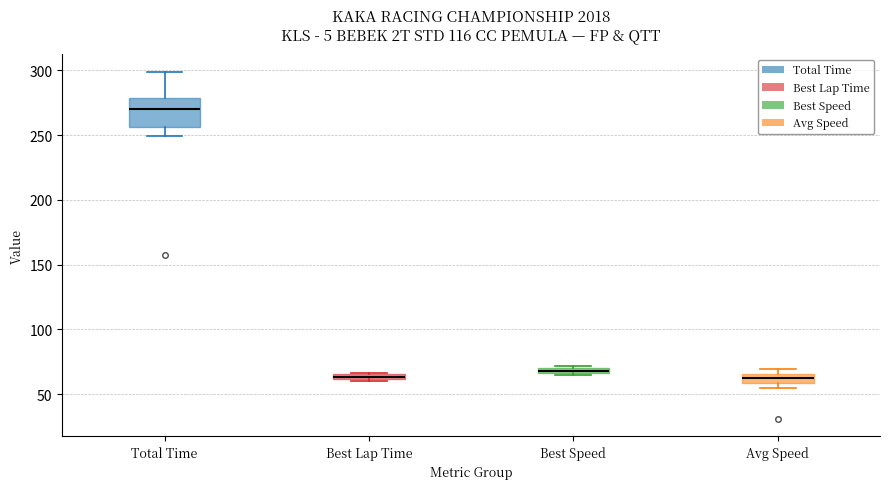

Which box is the tallest, from its lower edge to its upper edge?

Total Time